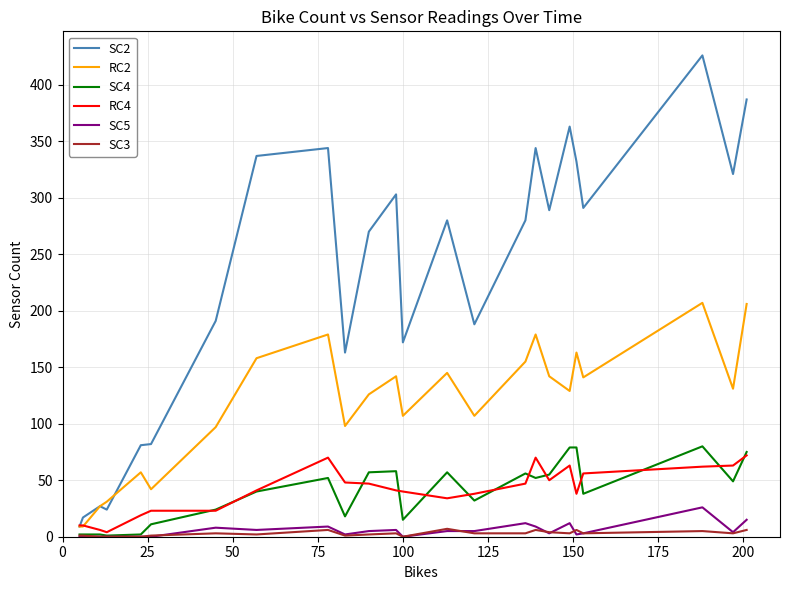

Which series has the largest total across all categories?

SC2